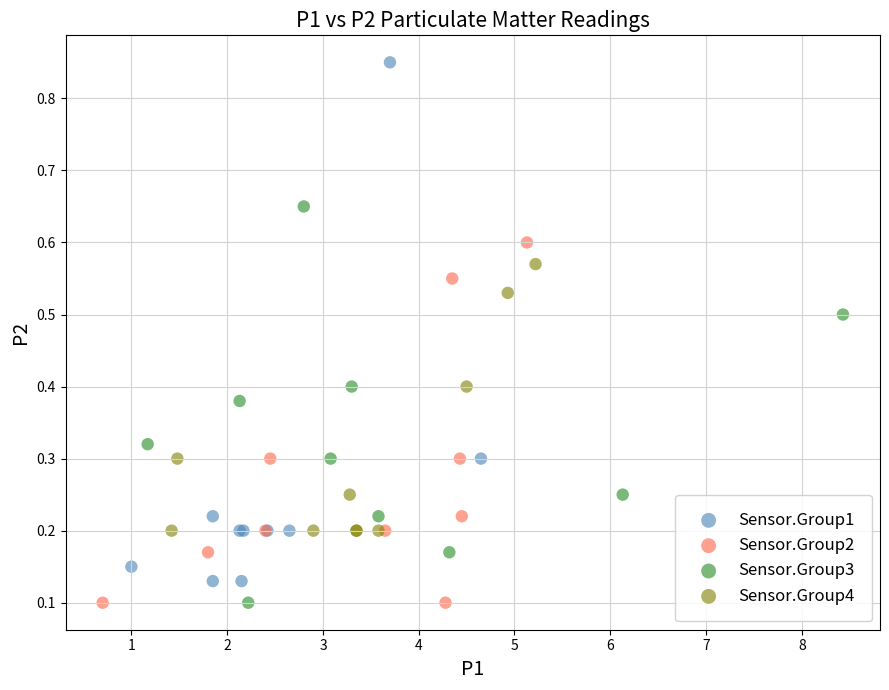

Which series contains the highest Y value?

Sensor.Group1